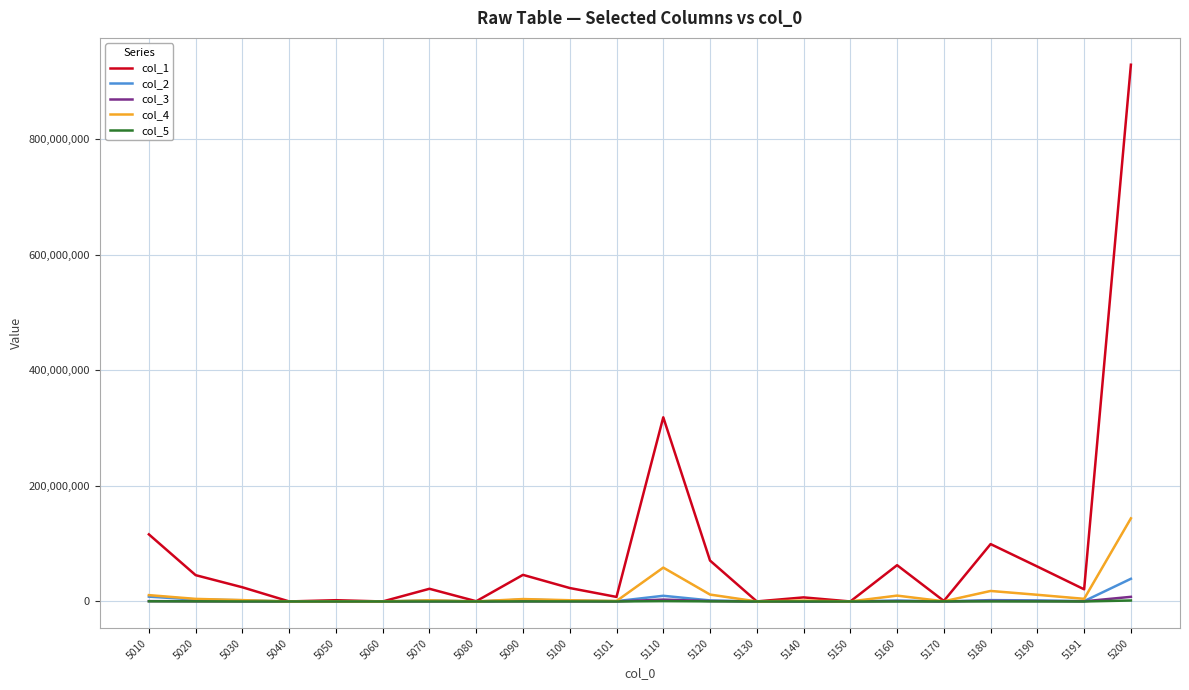

The value of col_1 at 5020 is 45505947. True or false?

True